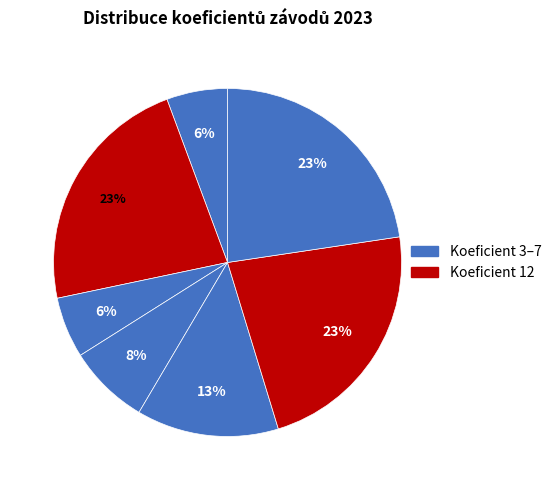

How many slices are in this pie chart?

7